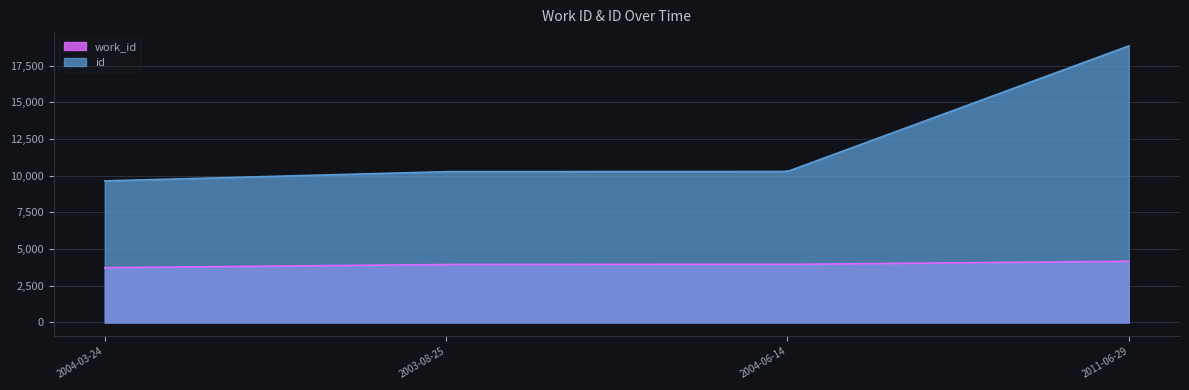

What position from the left is 2003-08-25?

2